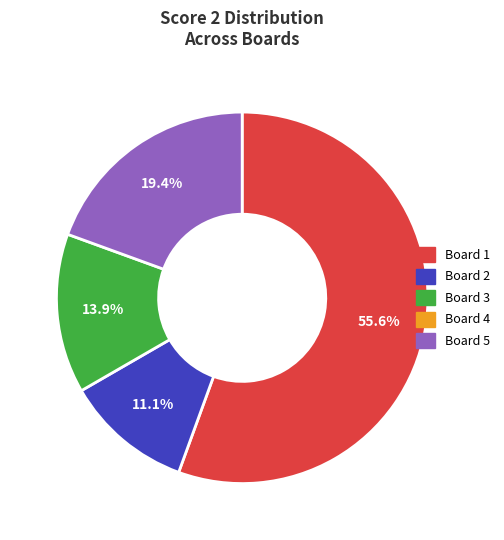

To the nearest percent, what is the average slice percentage?

25%